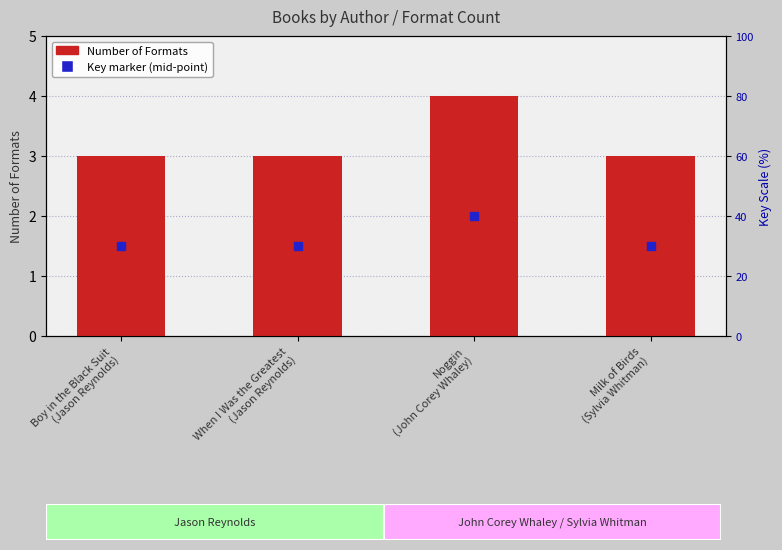

Is the value of Key (×10⁻⁸) at Noggin
(John Corey Whaley) greater than the value of Number of Formats at Boy in the Black Suit
(Jason Reynolds)?

No